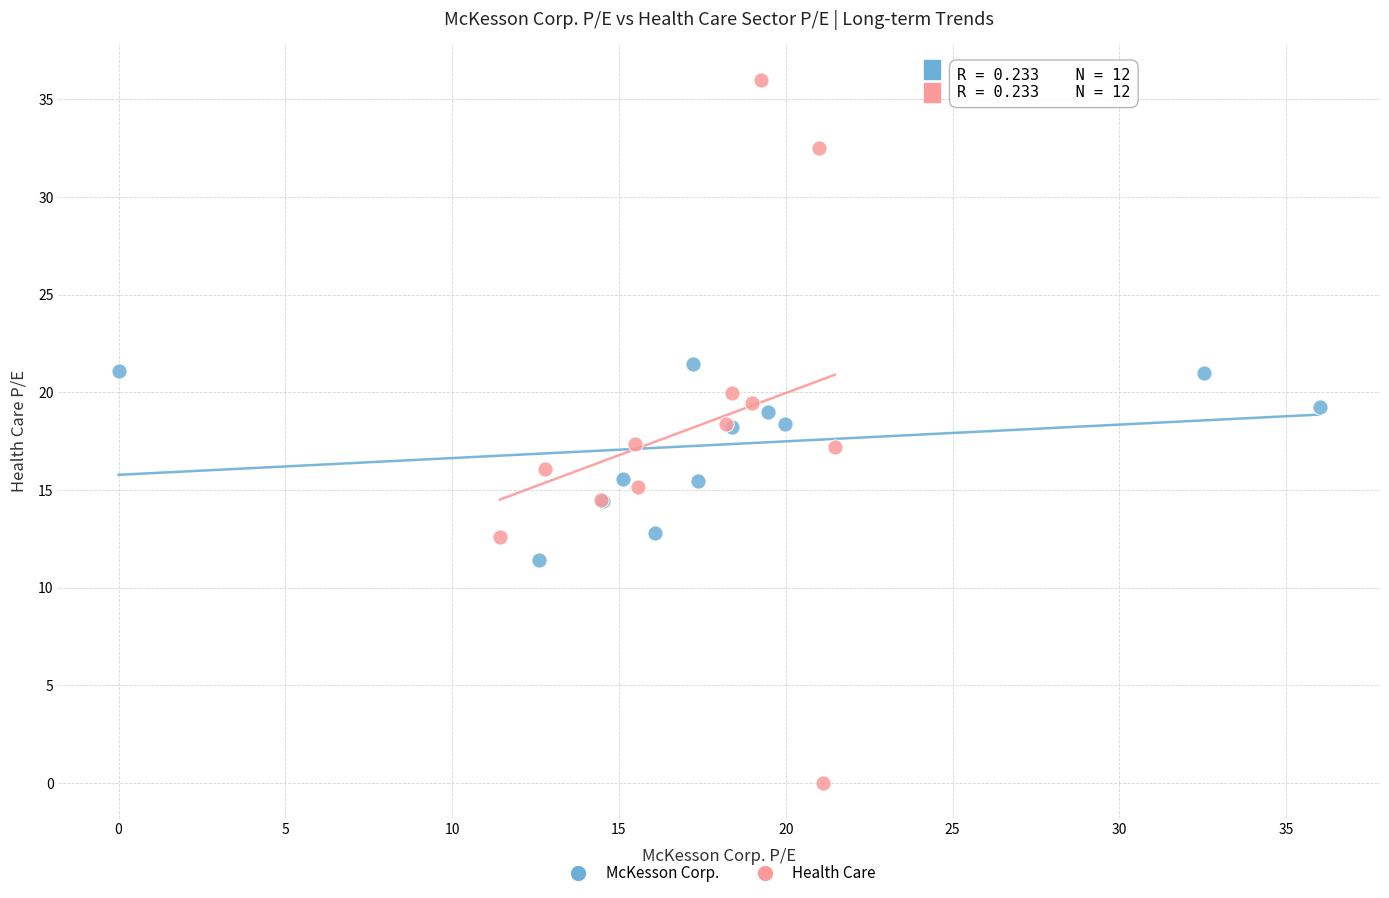

What are all the series names shown in the legend?

McKesson Corp., Health Care